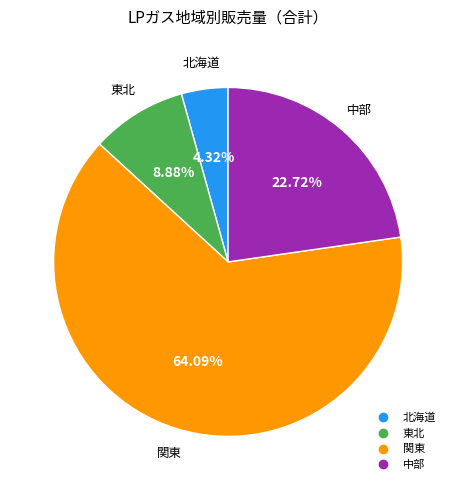

Is there a majority slice in this chart?

Yes